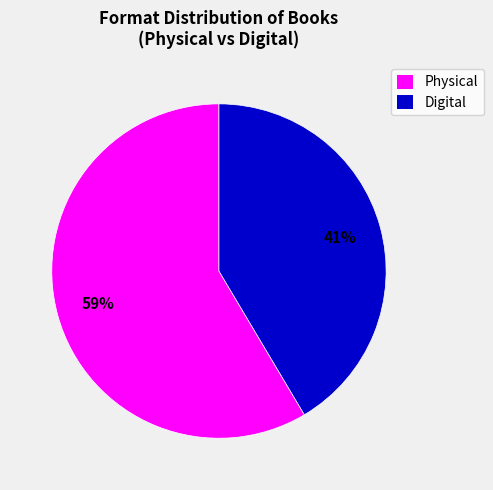

Is the sum of Physical and Digital greater than half?

Yes